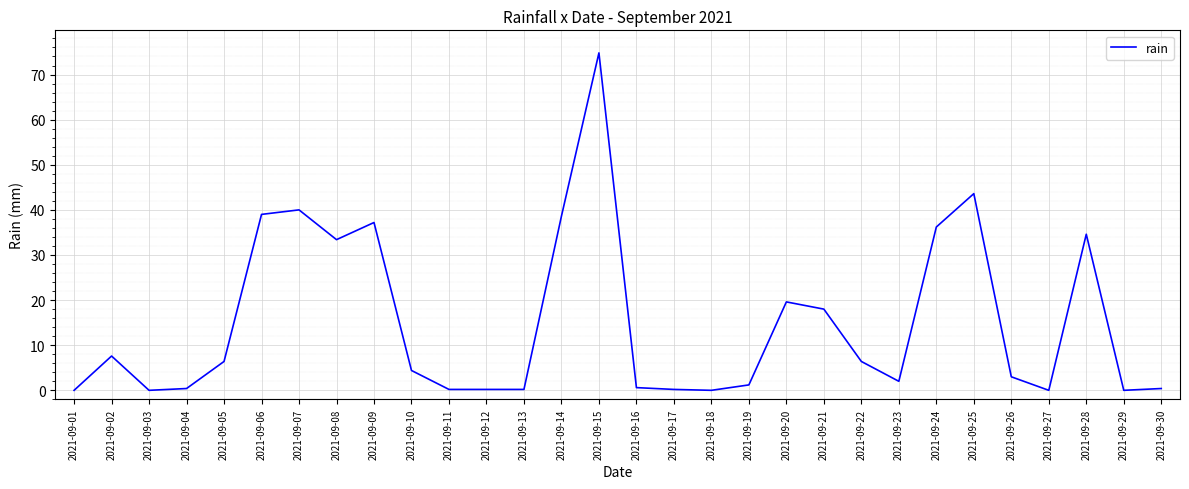

Between 2021-09-29 and 2021-09-24, which is larger?

2021-09-24